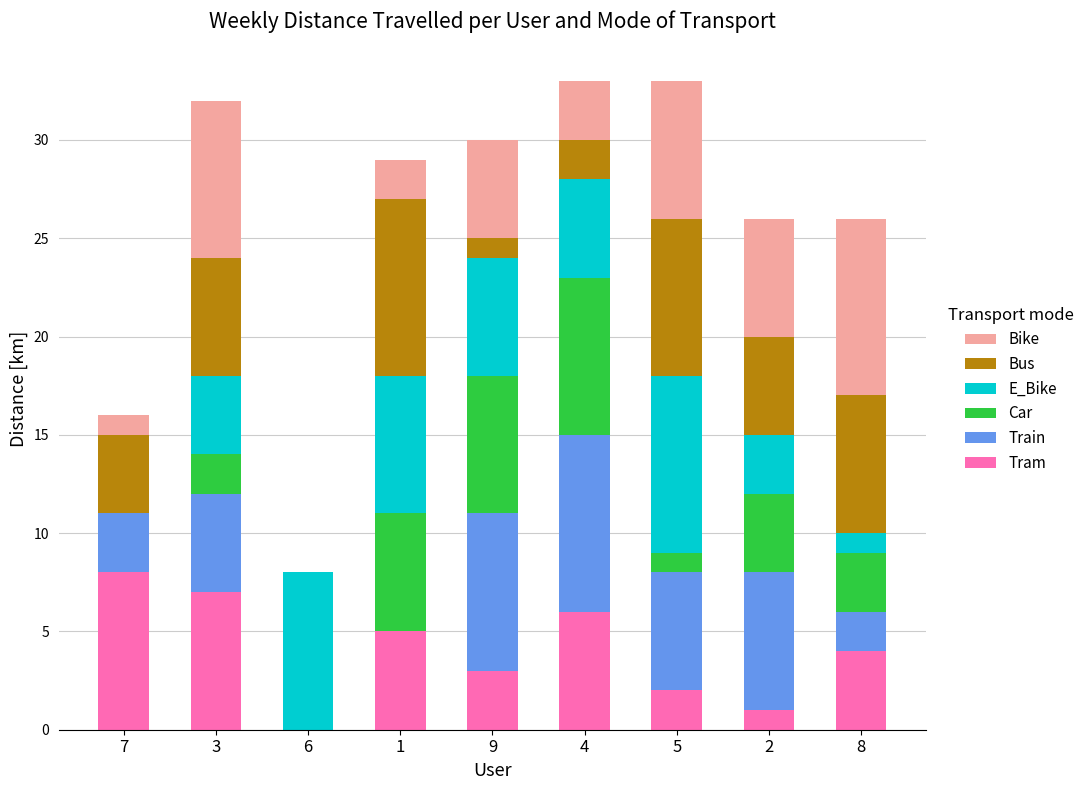

Which category has the highest value in the Tram series?

7